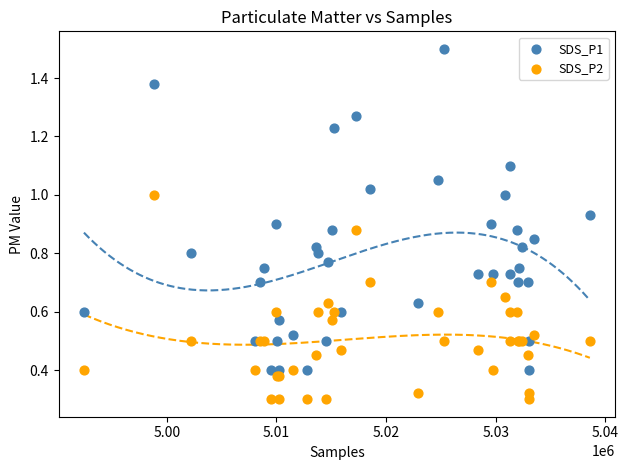

Which series contains the highest Y value?

SDS_P1